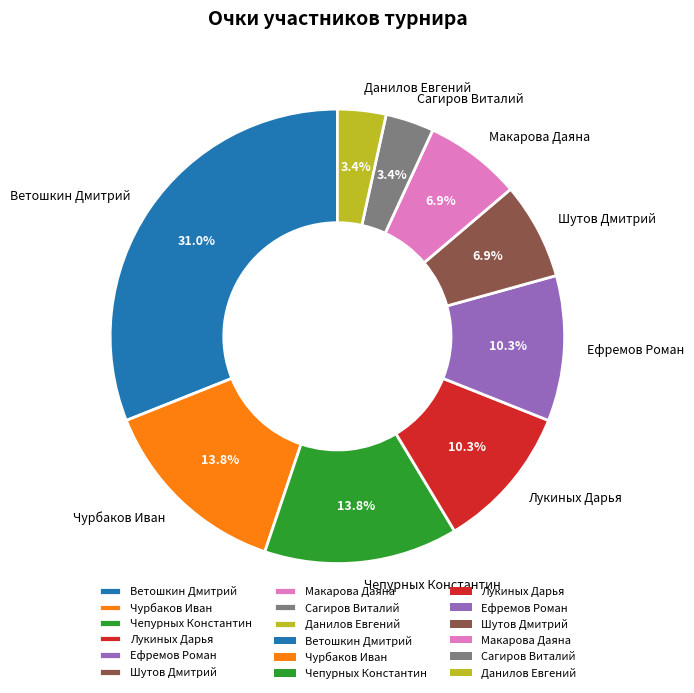

True or false: Данилов Евгений accounts for 15% of the total.

False